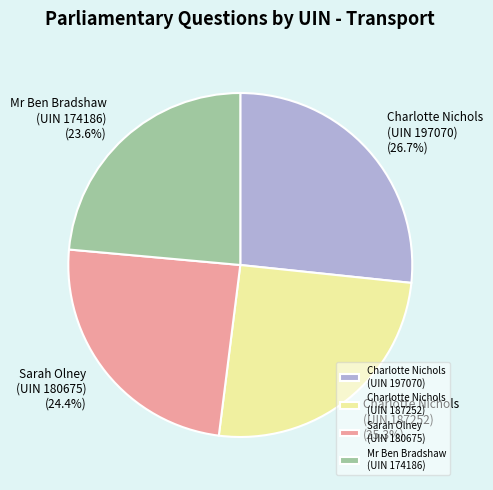

Rank the categories by value from highest to lowest.

Charlotte Nichols (UIN 197070), Charlotte Nichols (UIN 187252), Sarah Olney (UIN 180675), Mr Ben Bradshaw (UIN 174186)